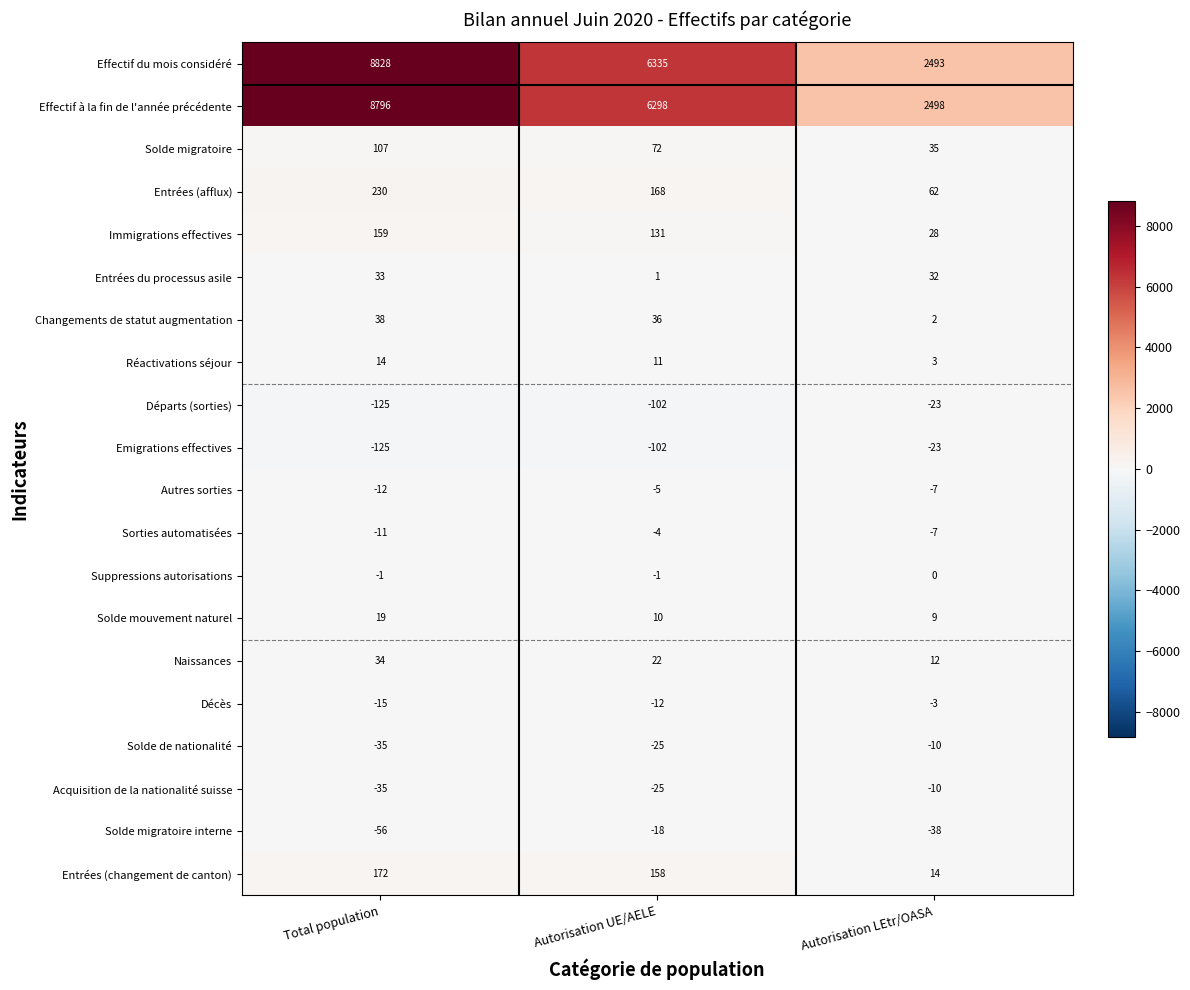

Which series has the largest range (max minus min)?

Effectif du mois considéré